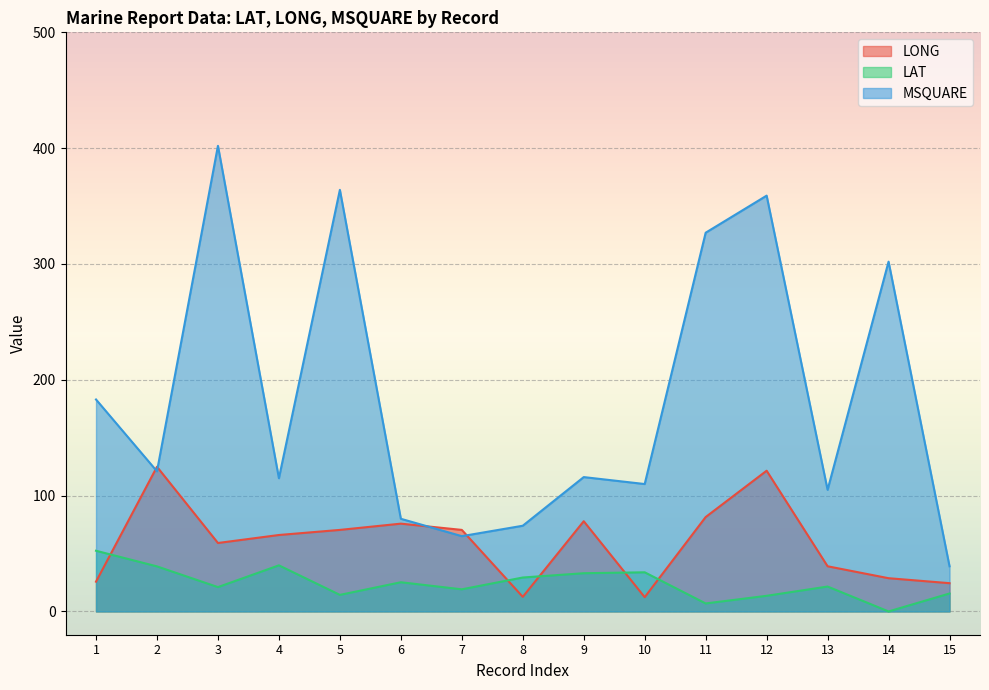

Which series ends up on top after the final intersection of LONG and LAT?

LONG